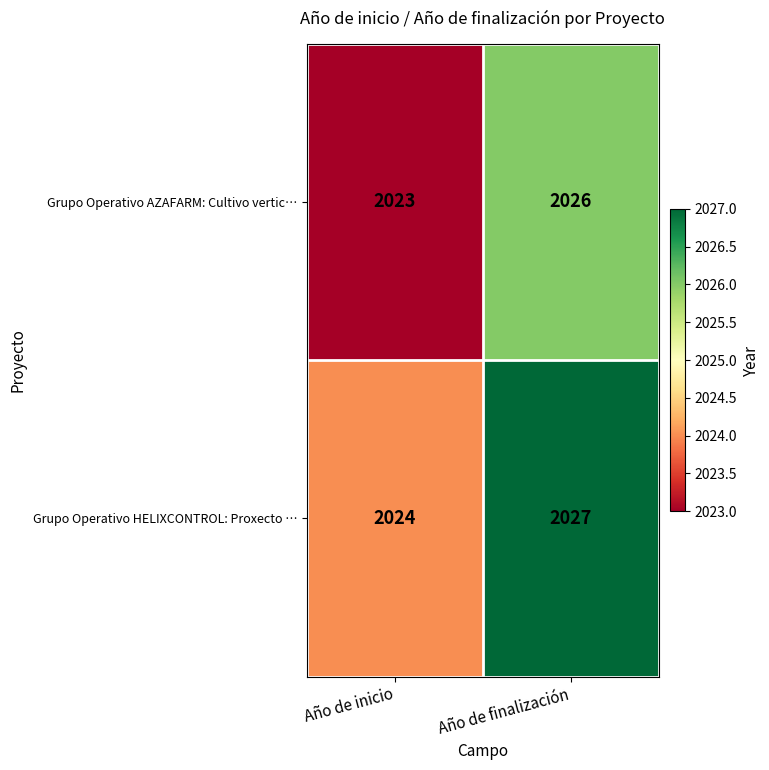

Rank the series by their maximum value, from highest to lowest.

Grupo Operativo HELIXCONTROL: Proxecto …, Grupo Operativo AZAFARM: Cultivo vertic…